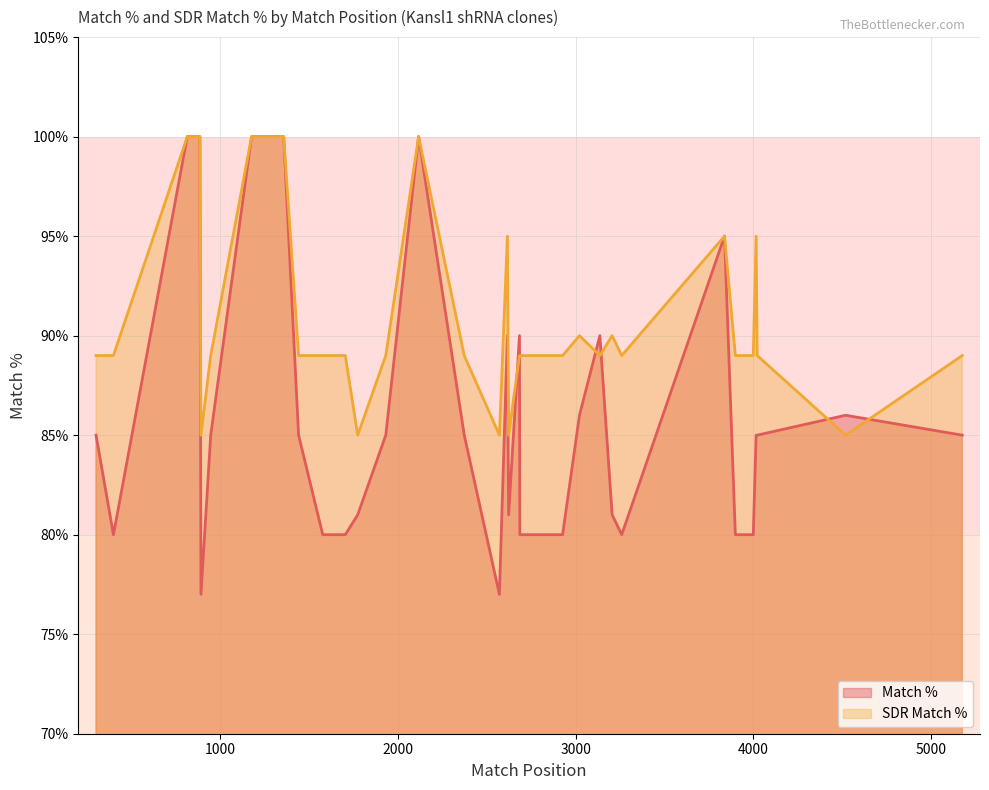

What is the label of the 21st point from the right?

TRCN0000129421